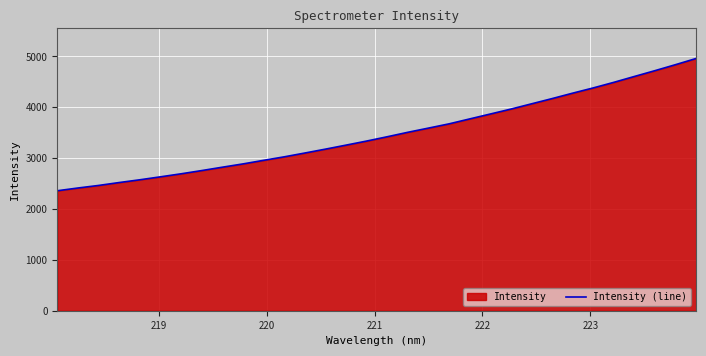

What is the smallest value displayed?

2358.4